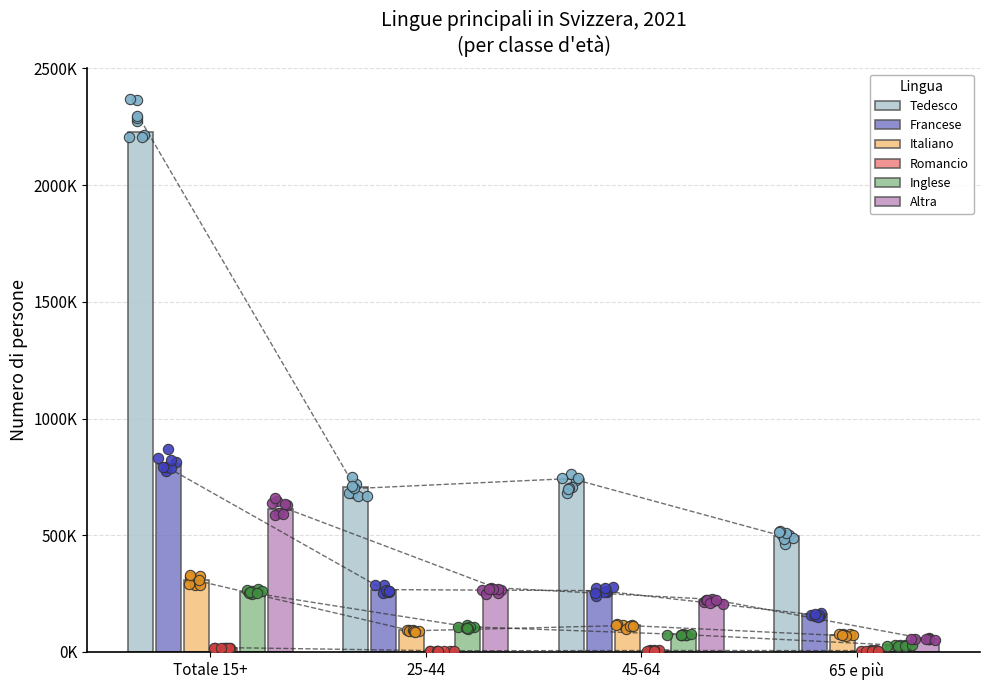

What is the total value across all series at Totale 15+?

4229493.4